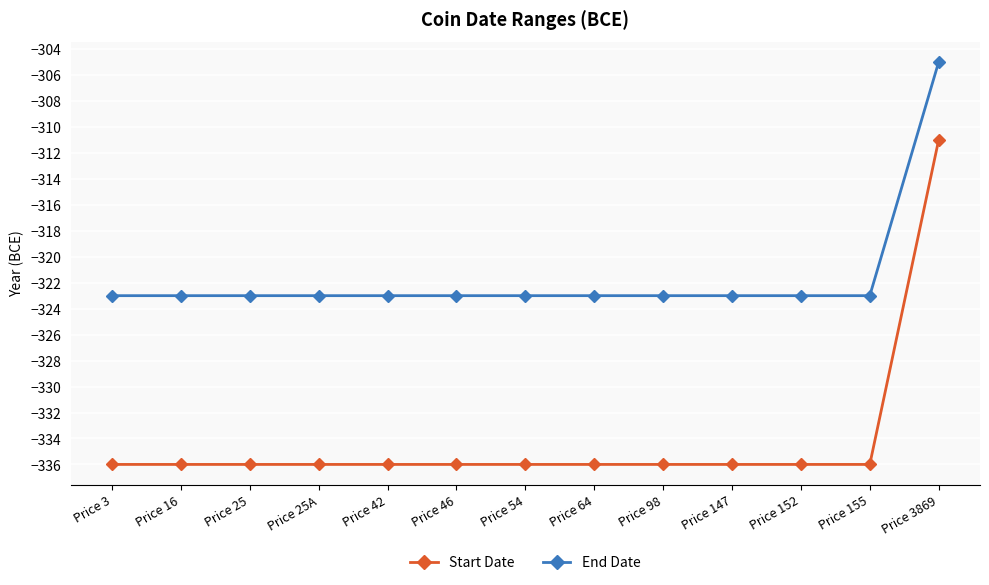

At which category is the sum across all series the highest?

Price 3869